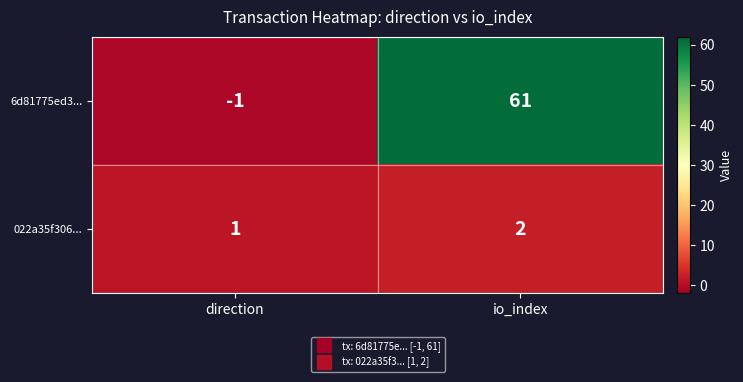

True or false: 6d81775ed3... has a value of -1 at direction.

True